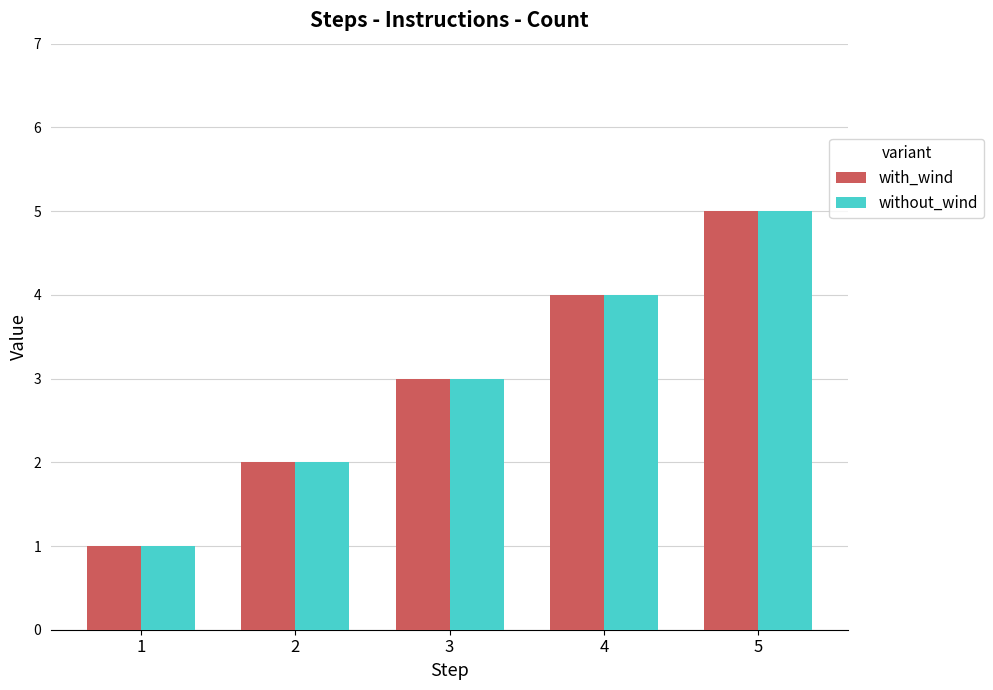

At which label does without_wind reach its peak?

5